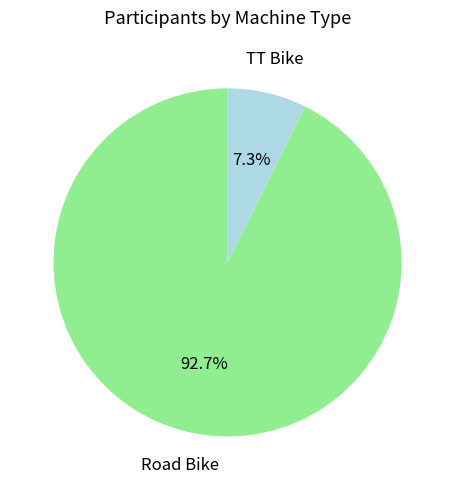

How many slices are in this pie chart?

2